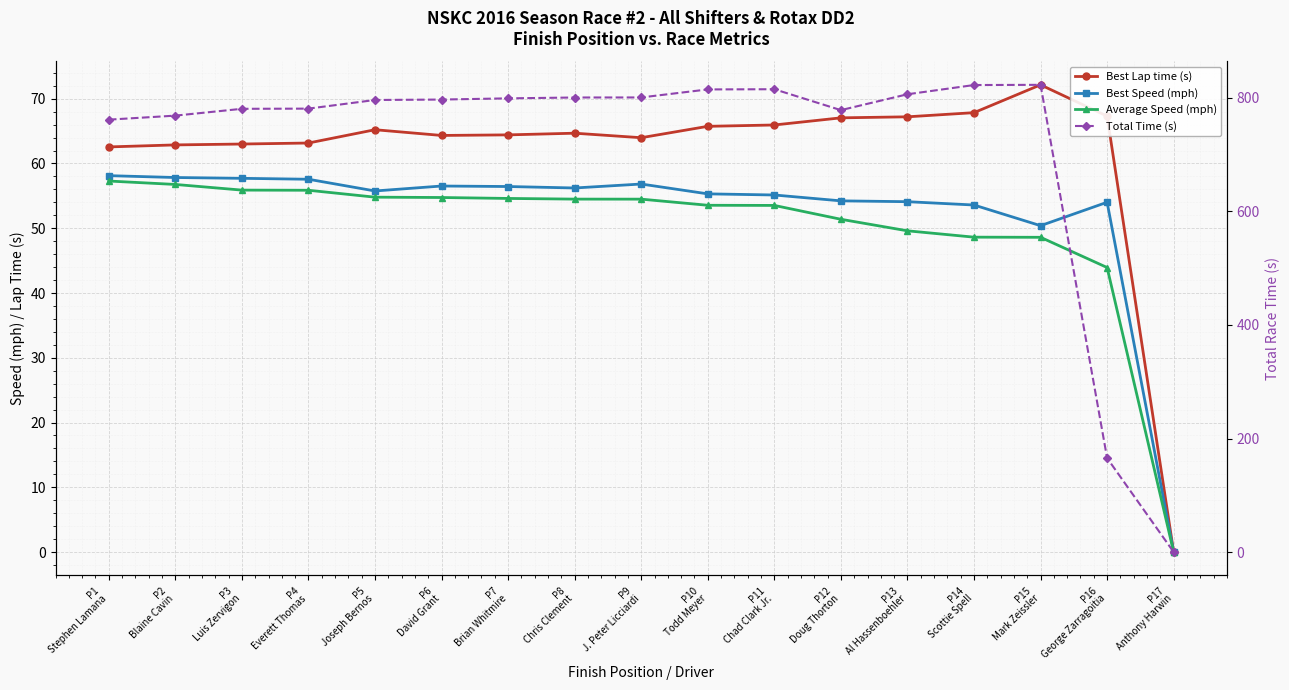

How many positive values does the Average Speed (mph) series have?

16